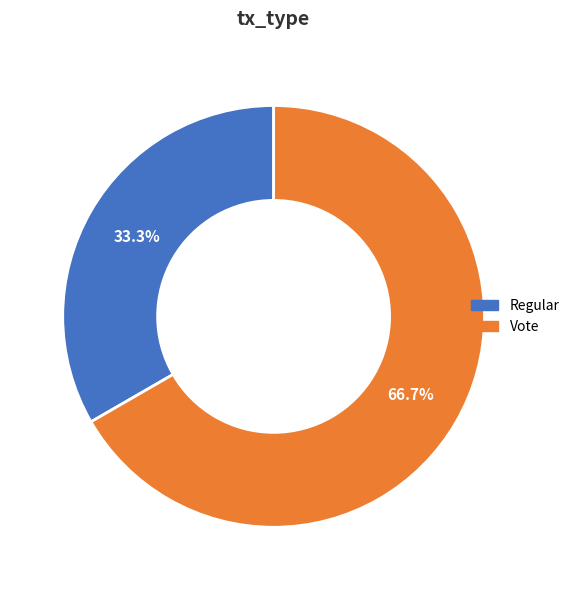

To the nearest percent, what percentage of the pie is Regular?

33%